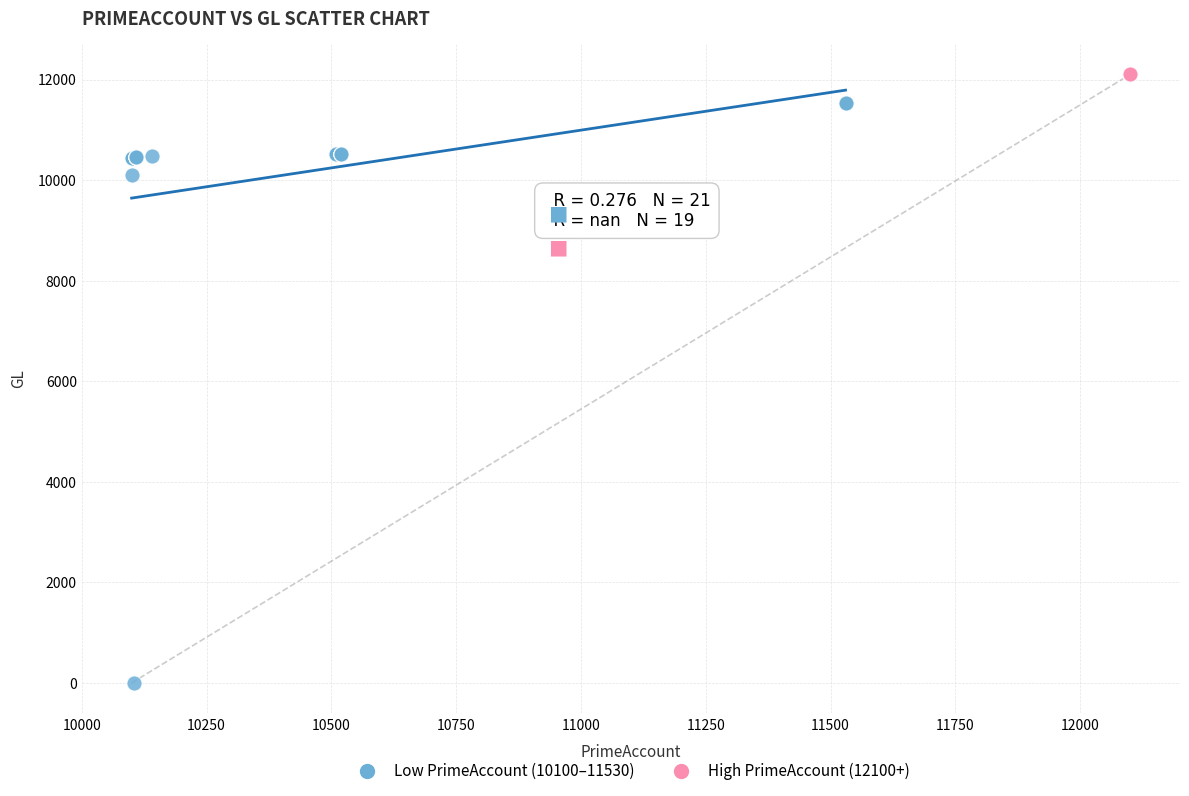

Which series reaches the minimum Y coordinate?

Low PrimeAccount (10100–11530)